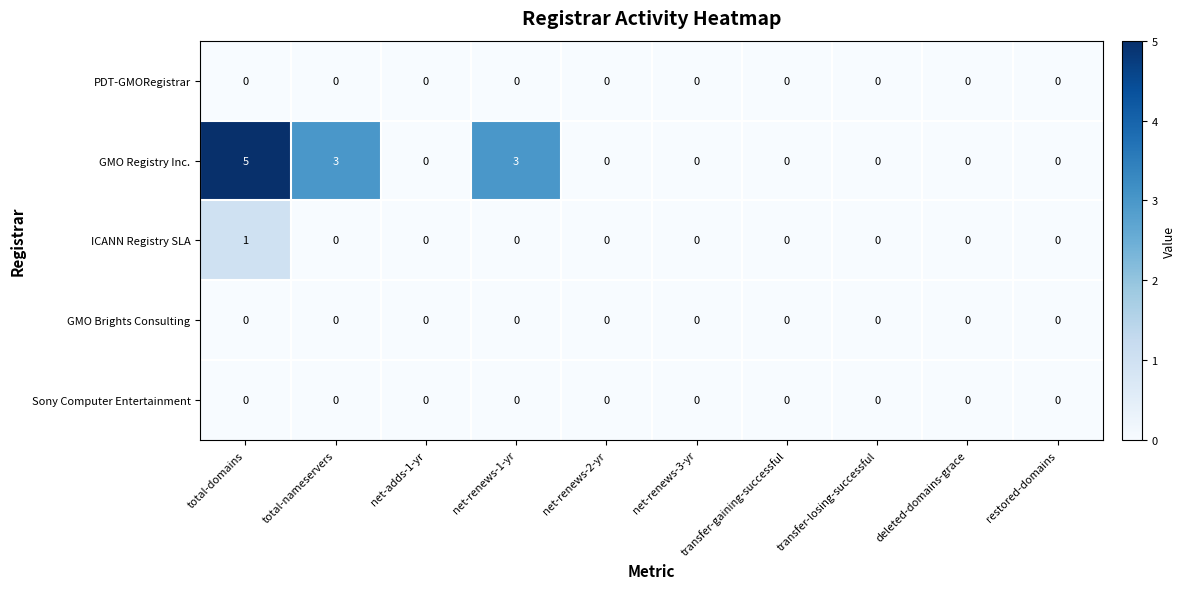

At which category does the chart reach its peak across all series?

total-domains